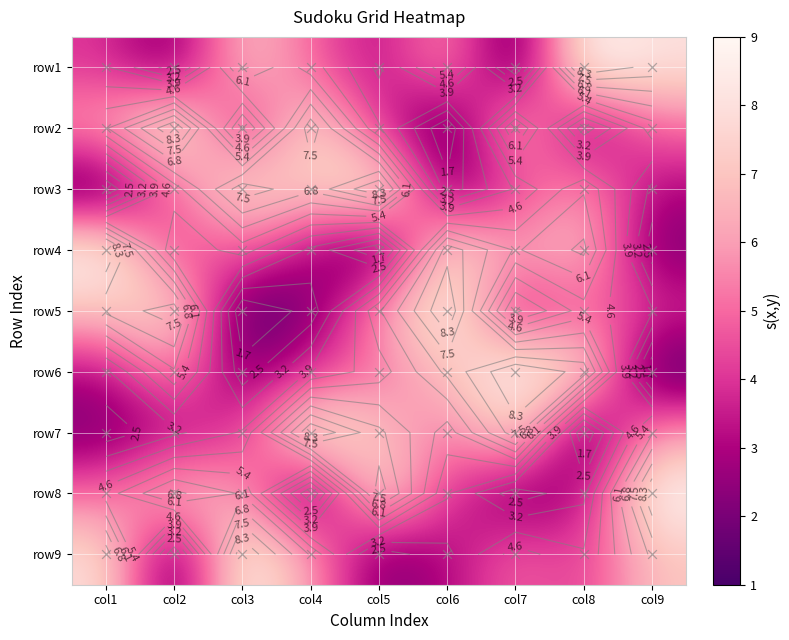

Which series has the largest total across all categories?

row1